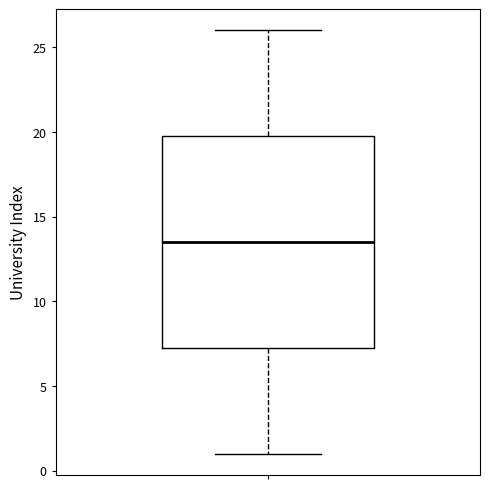

Where is the upper edge of the box on the y-axis? The values are not printed on the chart, so give them approximately, as read against the axis.

20.0